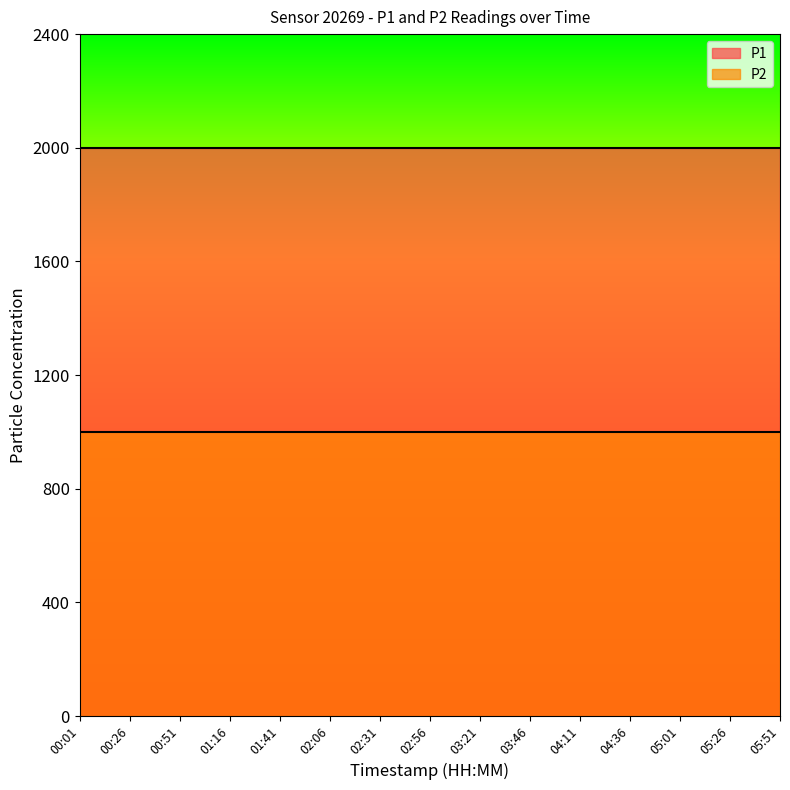

True or false: P2 has more than 2 points higher than both neighbors.

False